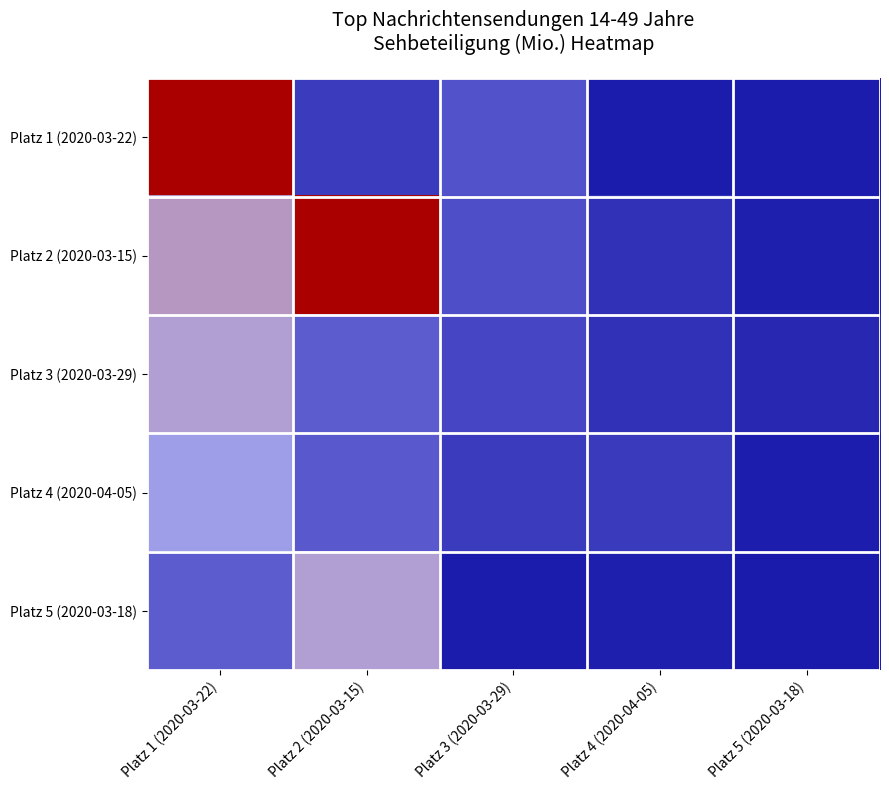

How many data points does each series have?

5